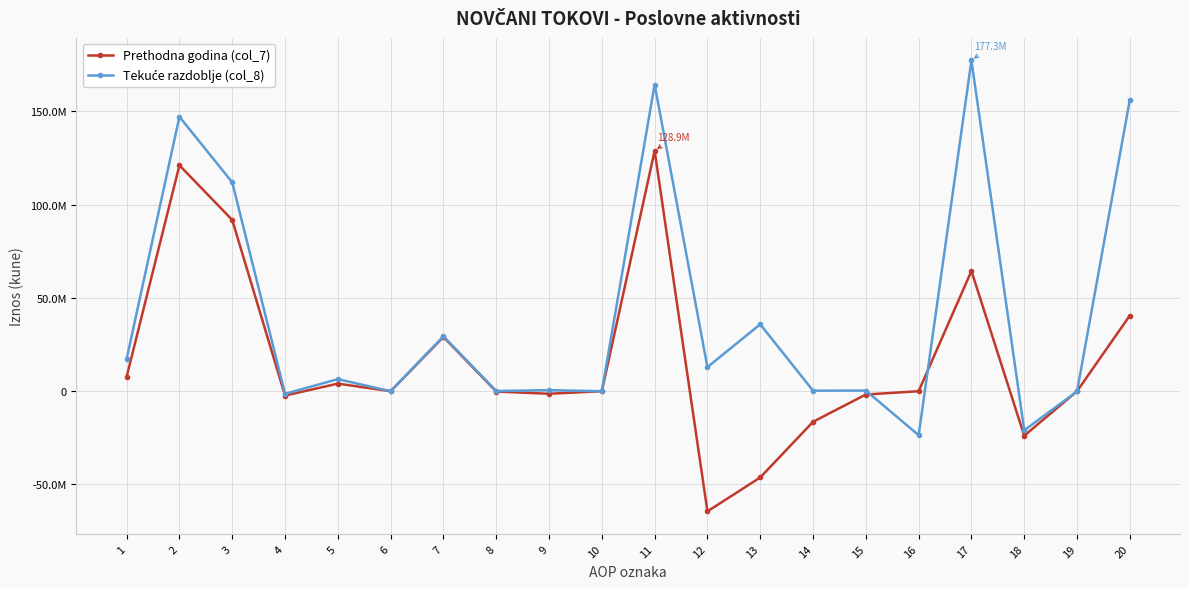

How many intersections are there between Tekuće razdoblje (col_8) and Prethodna godina (col_7)?

4